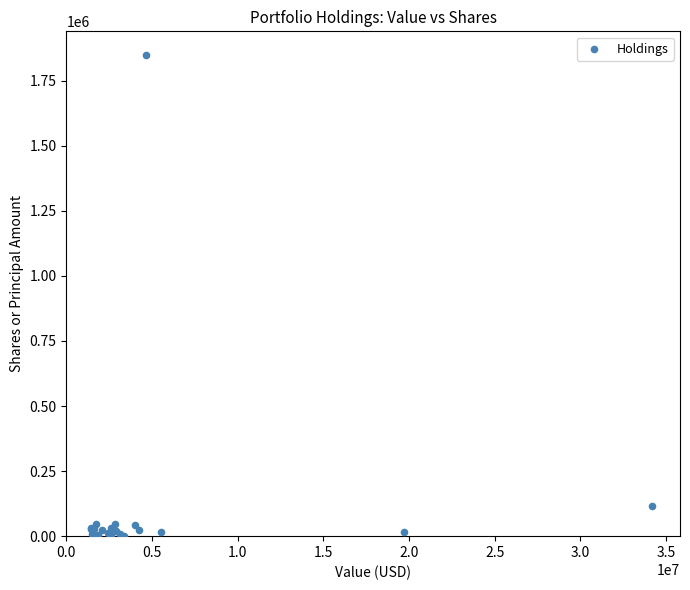

What Y value in the scatter plot is closest to 924528?

114319